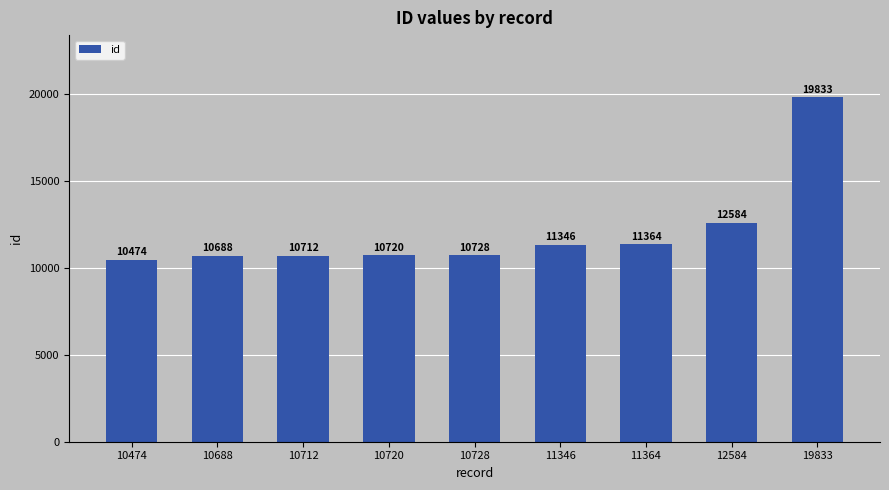

How many data points are less than 10728?

4